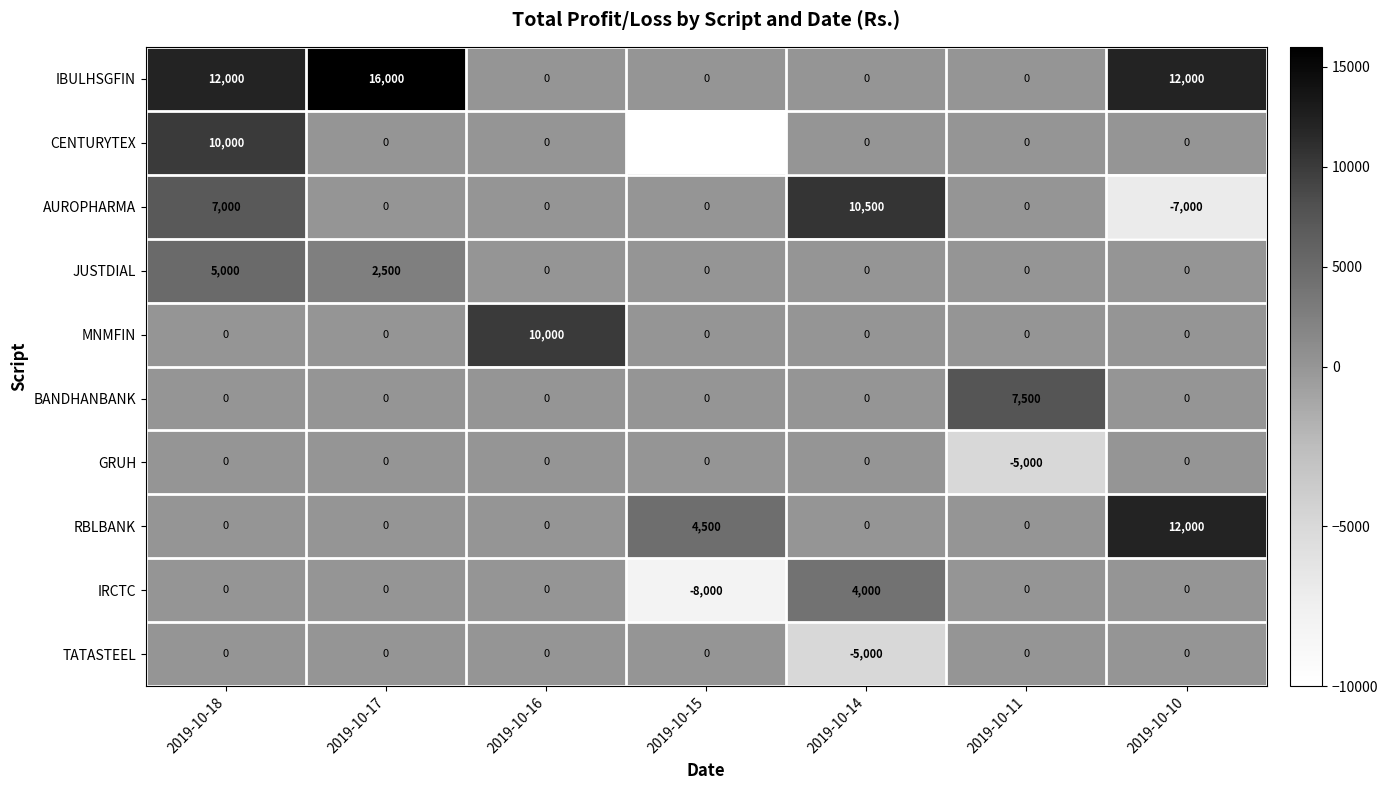

True or false: MNMFIN has a value of 0 at 2019-10-18.

True